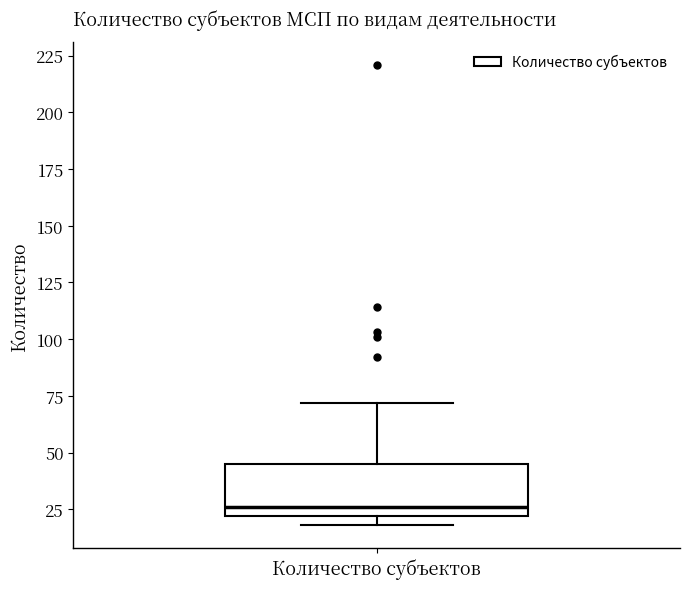

Read this box plot against the y-axis: the position of the median line, the range covered by the box, and the ends of both whiskers. The values are not printed on the chart, so give them approximately, as read against the axis.

median 25, box 20 to 45, whiskers 20 (just below the box's lower edge) to 70